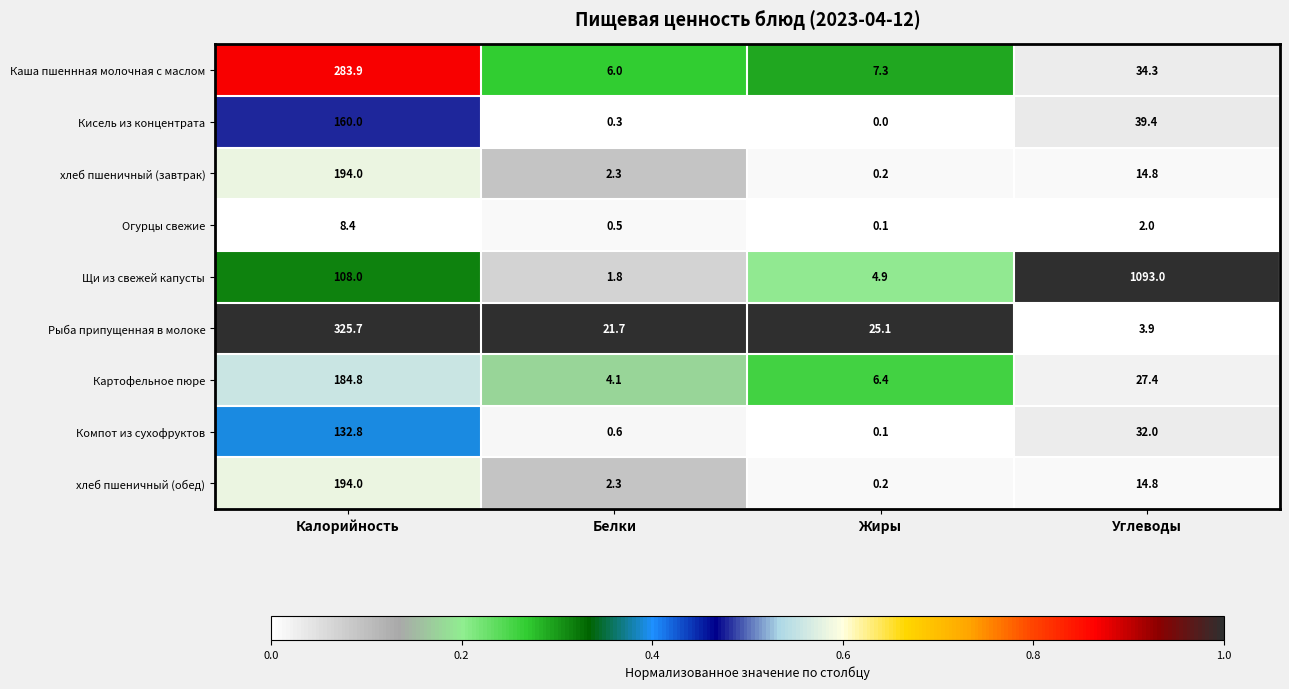

The value of Рыба припущенная в молоке at Жиры is 33.9. True or false?

False